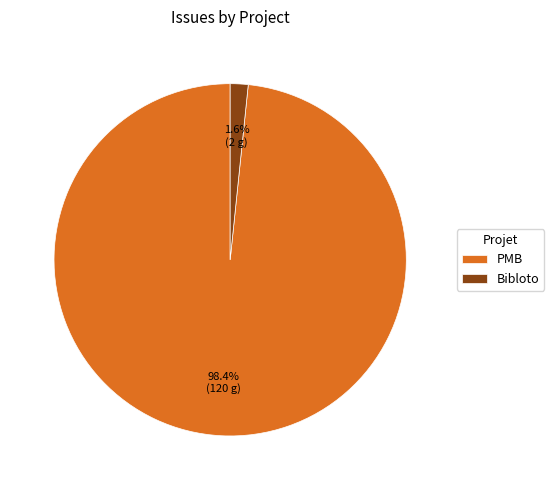

Does Bibloto represent more than half of the total?

No